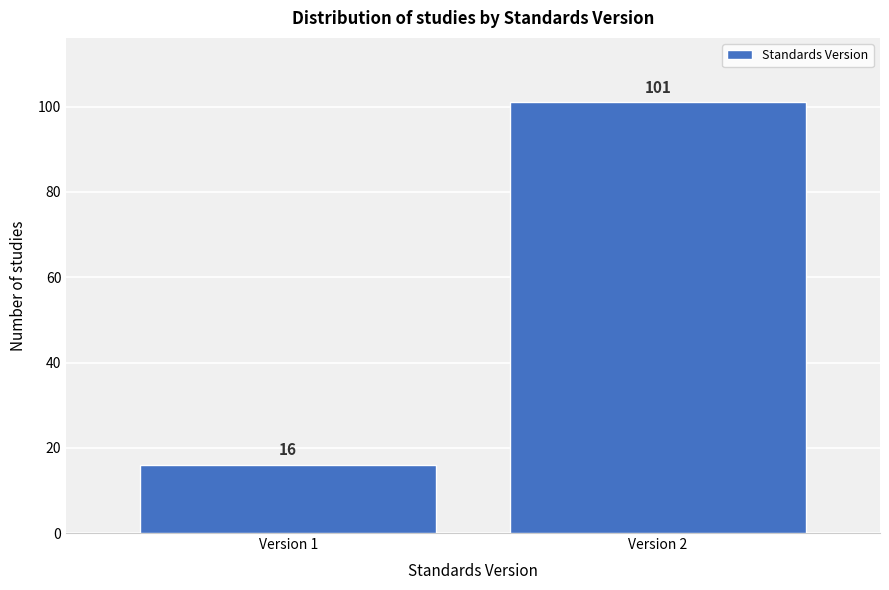

Reading left to right, list all the values displayed in this chart.

Version 1=16	Version 2=101